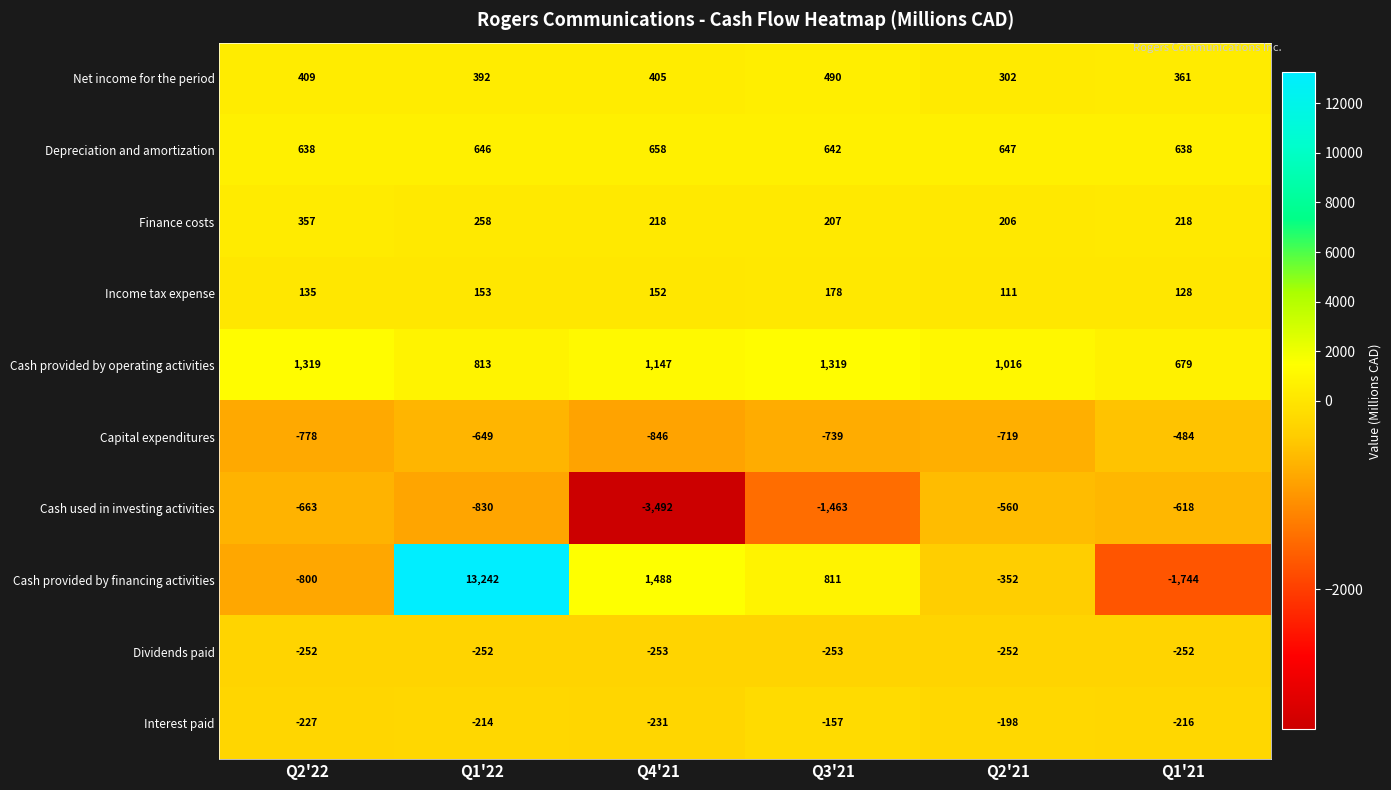

What is the minimum value for Dividends paid?

-253